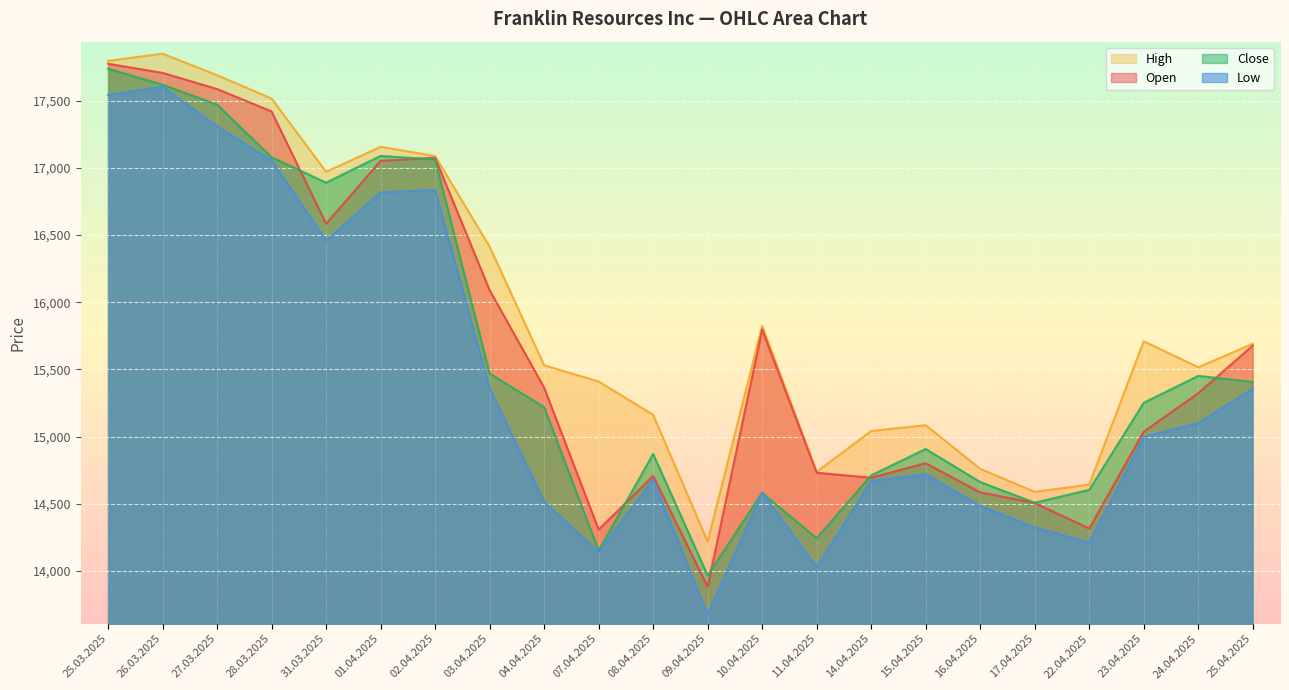

Where is the first local minimum for Open?

31.03.2025